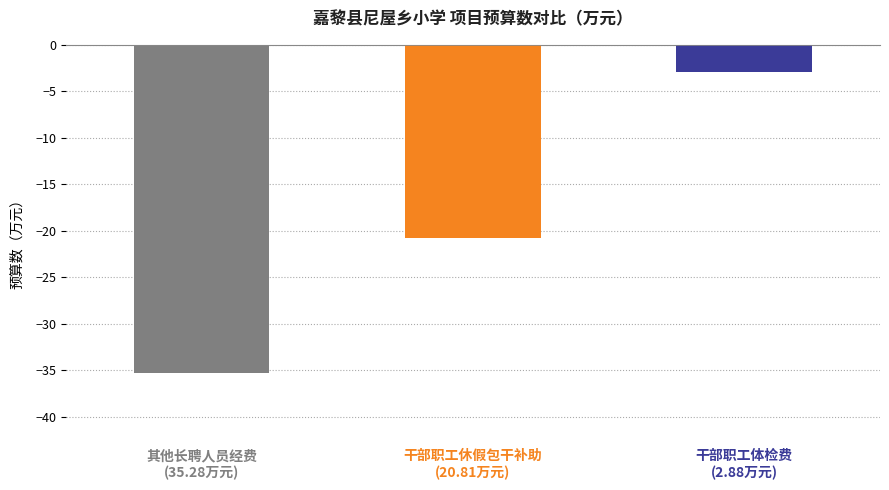

Between 干部职工休假包干补助
(20.81万元) and 干部职工体检费
(2.88万元), which is larger?

干部职工体检费
(2.88万元)